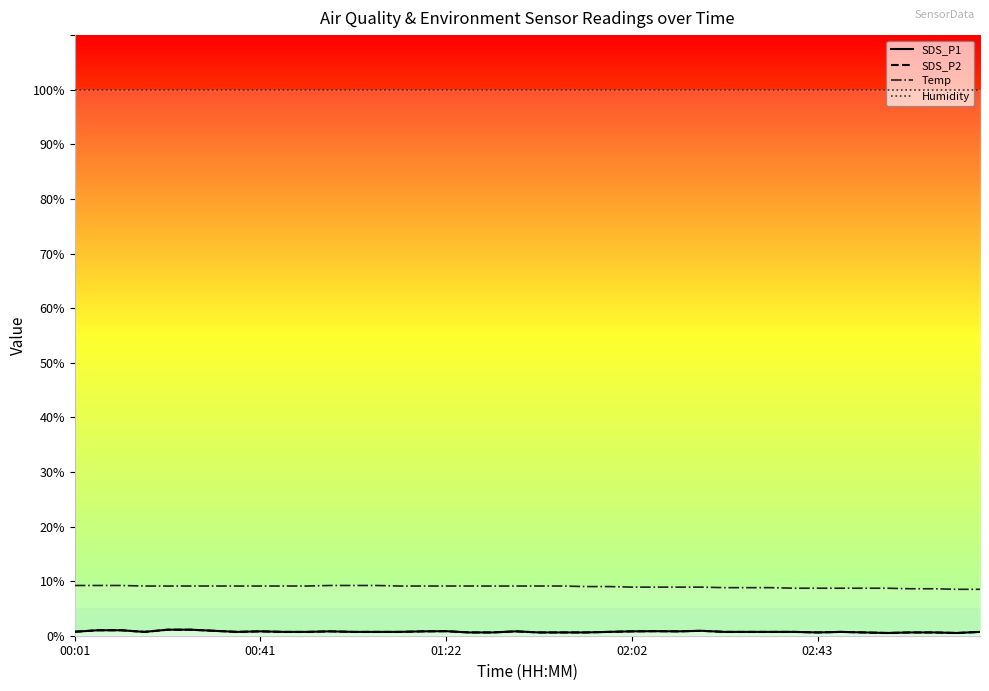

True or false: SDS_P2 has a value of 1.3 at 00:41.

False